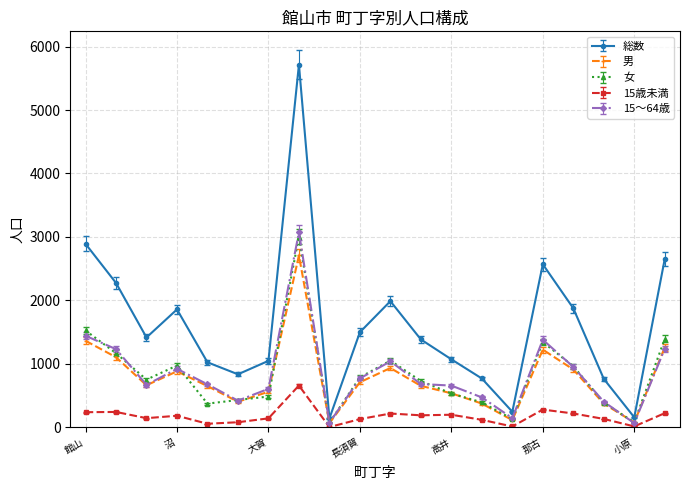

What is the greatest value displayed?

5714